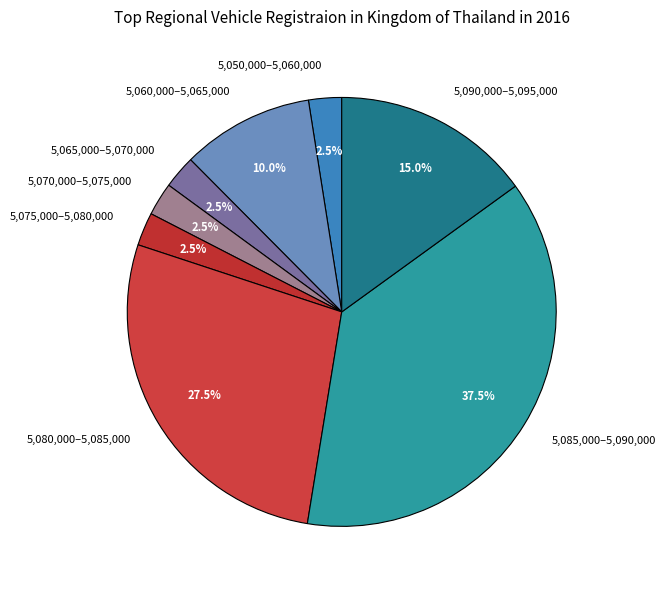

What is the largest slice in the pie chart?

5,085,000–5,090,000